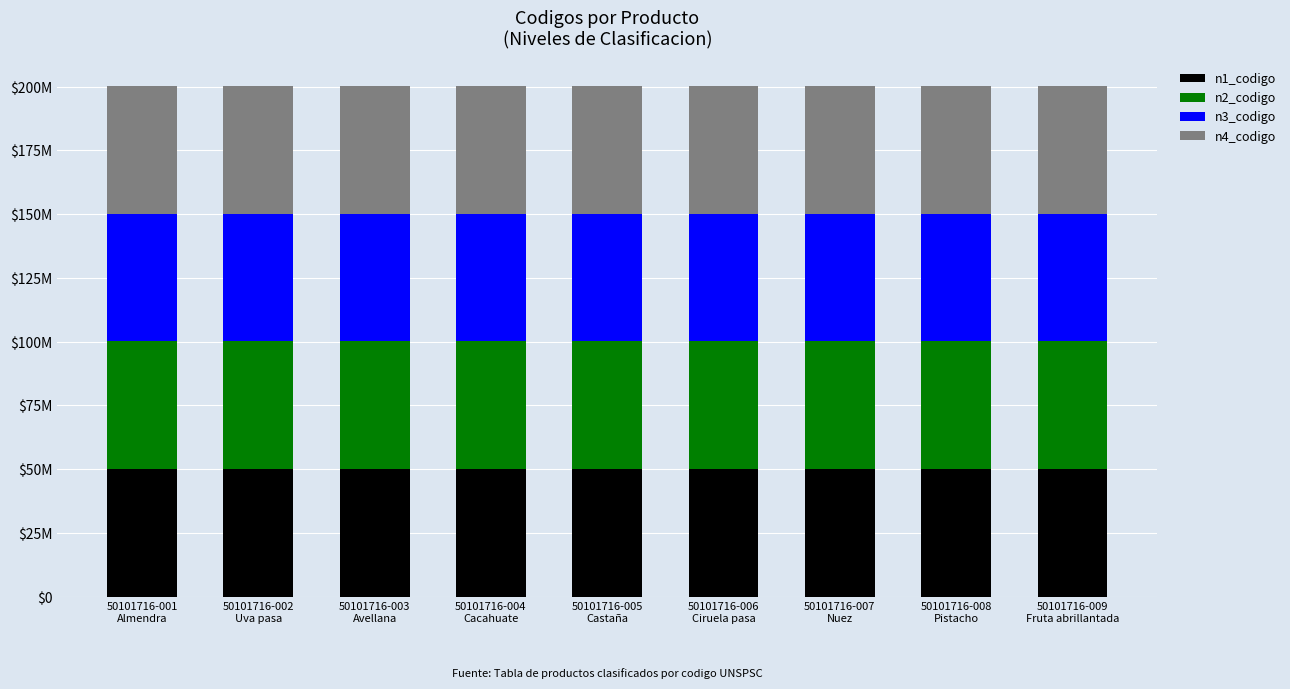

What is the label of the 1st bar from the right?

50101716-009
Fruta abrillantada